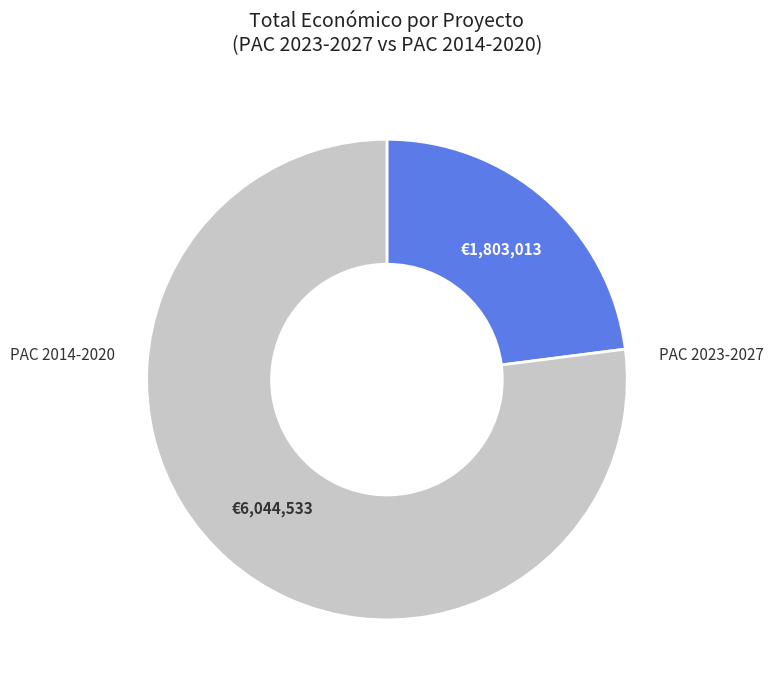

Is there a majority slice in this chart?

Yes